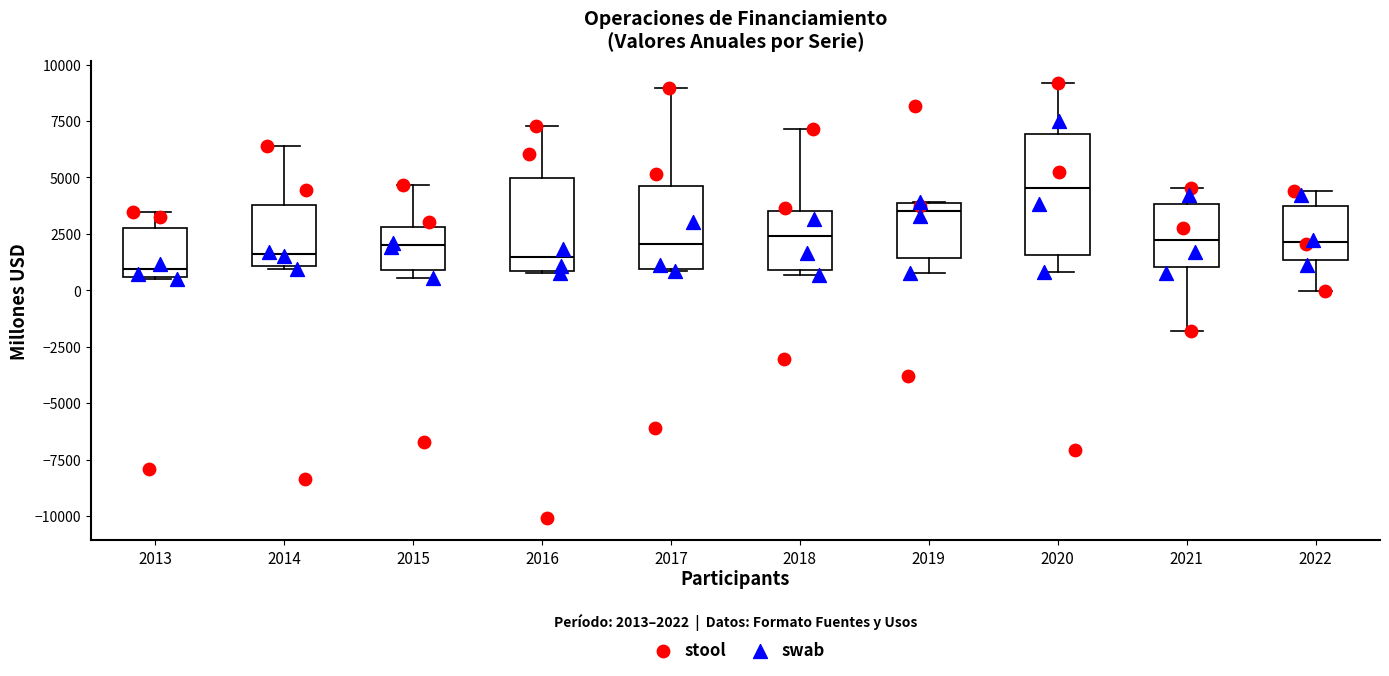

Which box's median line is the lowest?

2013